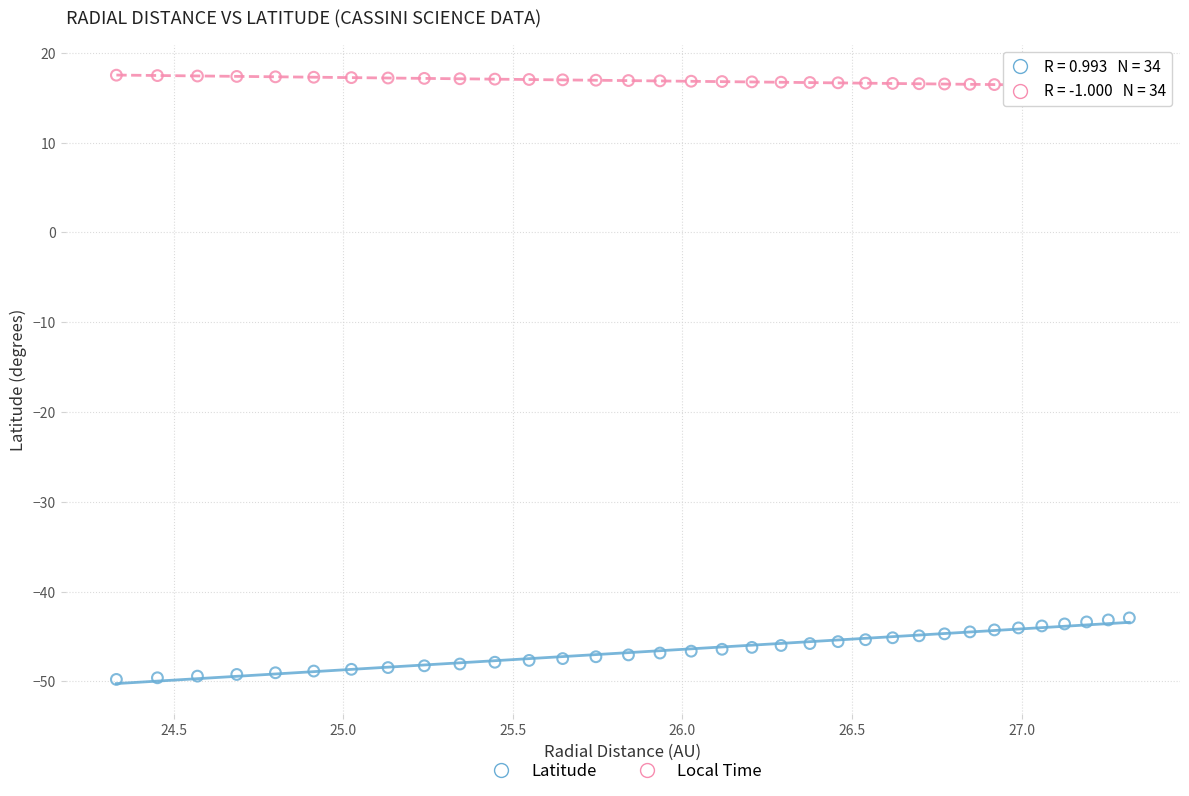

Across all data points, what is the range of X values (max minus min)?

3.0